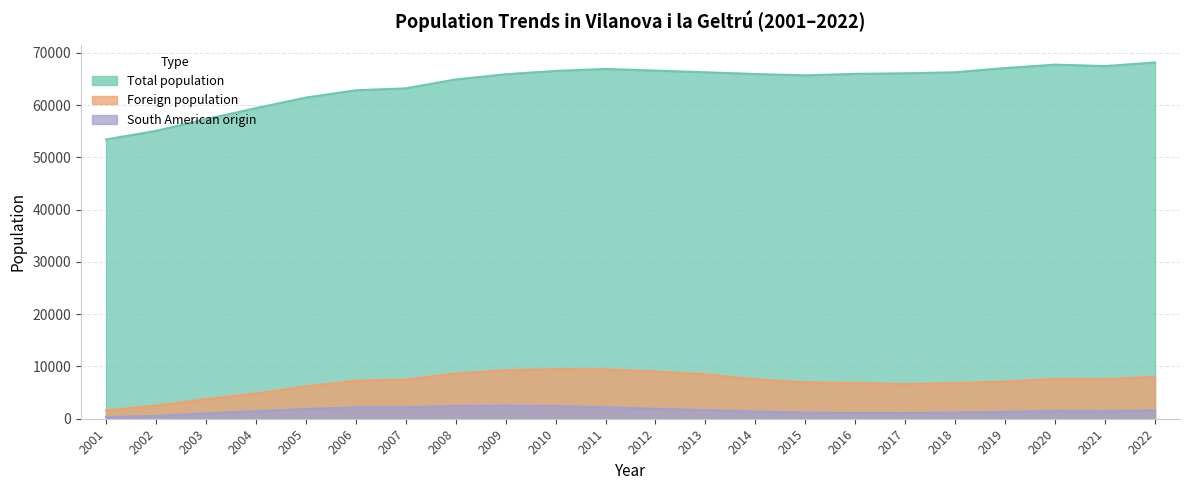

Rank the series by their maximum value, from lowest to highest.

South American origin, Foreign population, Total population